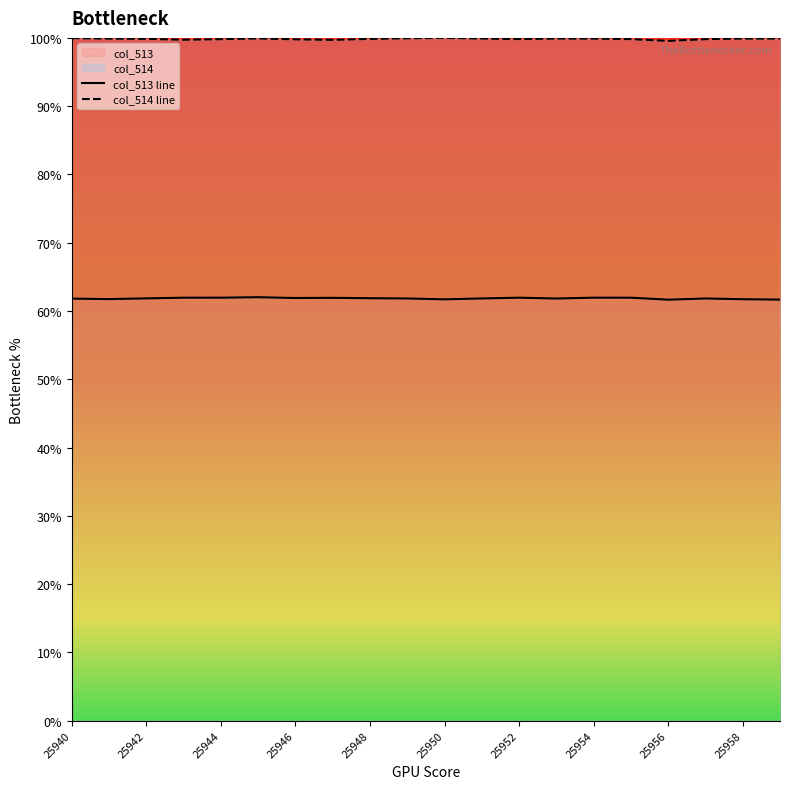

Reading right to left, transcribe all the data shown in this chart.

col_513 line: 61.7	61.7	61.8	61.7	61.9	61.9	61.8	61.9	61.8	61.7	61.8	61.9	61.9	61.9	62.0	61.9	61.9	61.8	61.7	61.8
col_514 line: 99.9	99.9	99.8	99.6	99.8	99.9	99.9	99.8	99.9	100.0	99.9	99.9	99.7	99.8	99.9	99.8	99.7	99.9	99.9	100.0